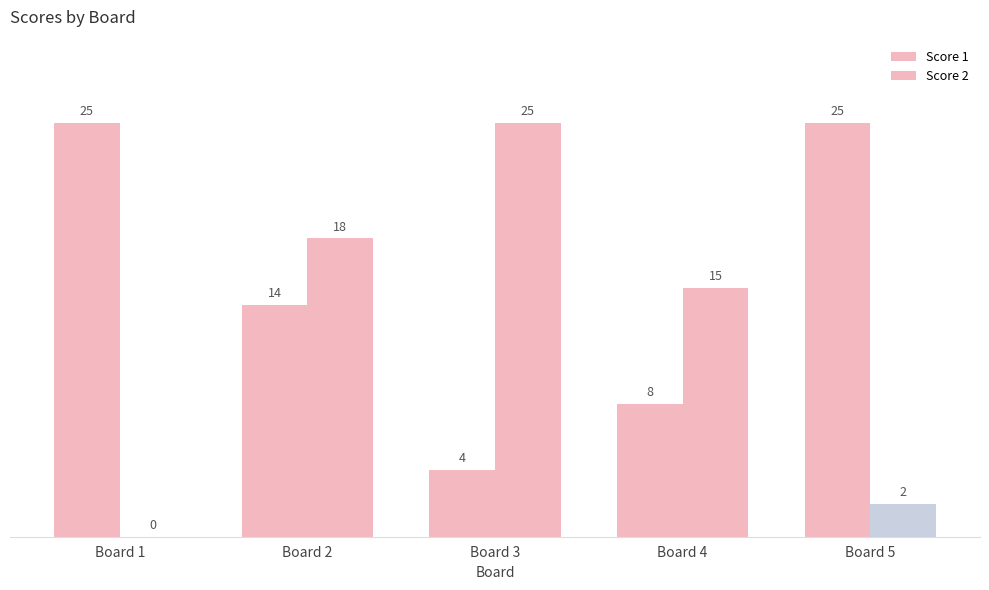

How many data points does each series have?

5